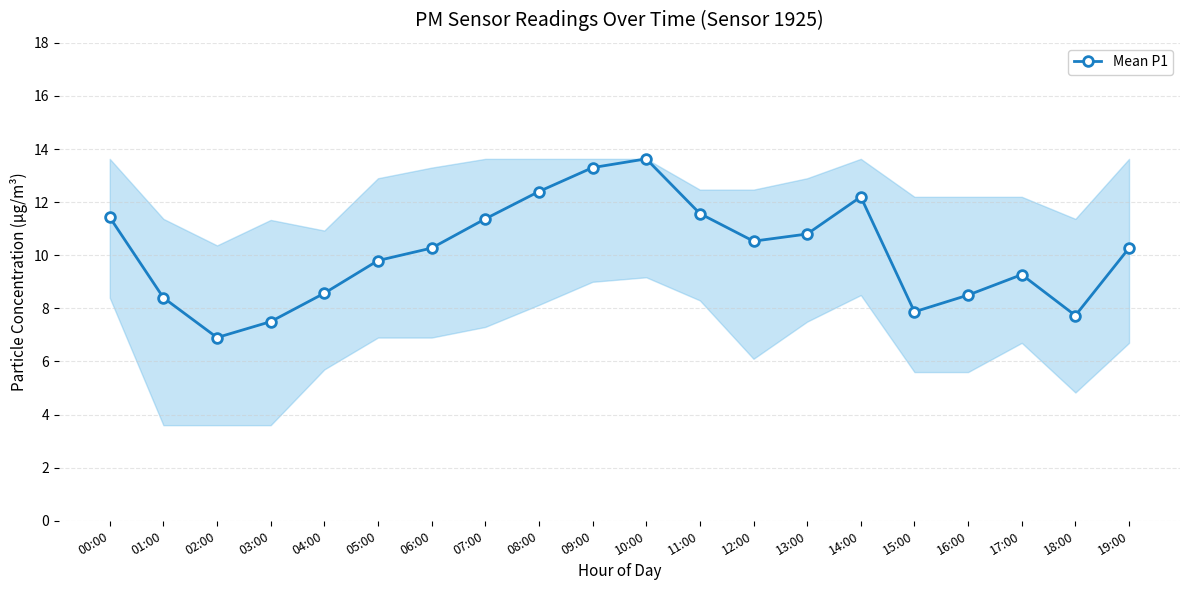

Where is the first local minimum?

02:00